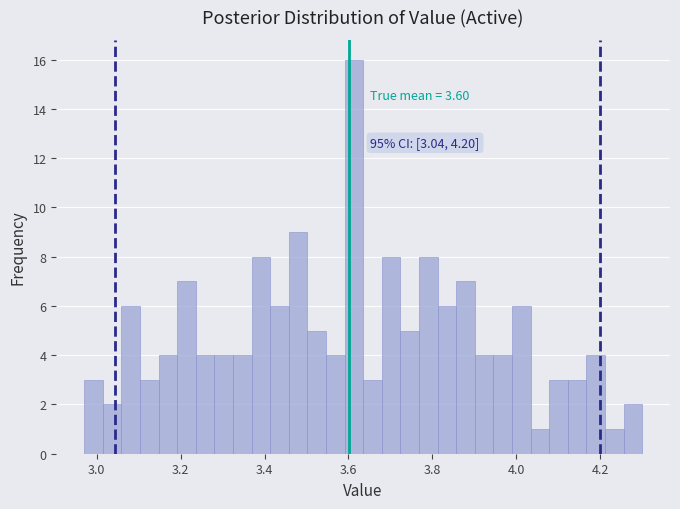

Read against the x-axis, roughly where is the centre of the tallest bar?

3.62